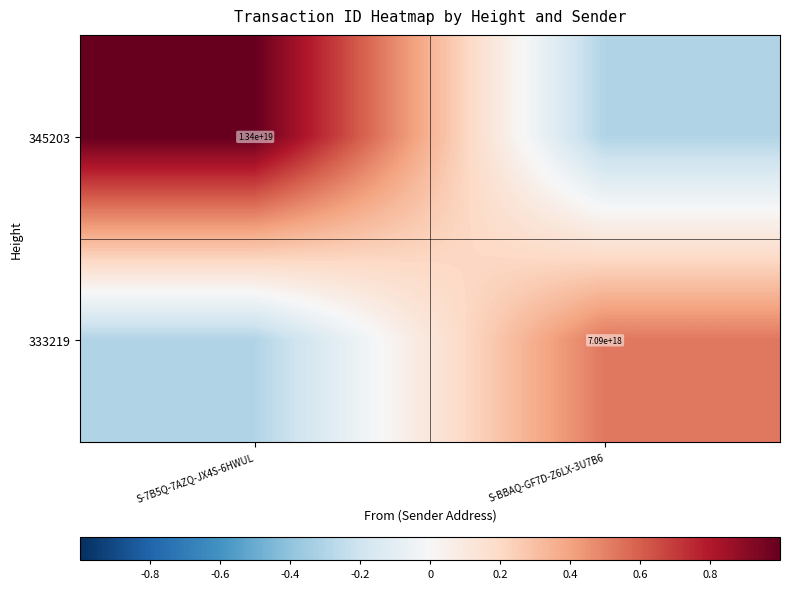

Count the number of data series in this chart.

2